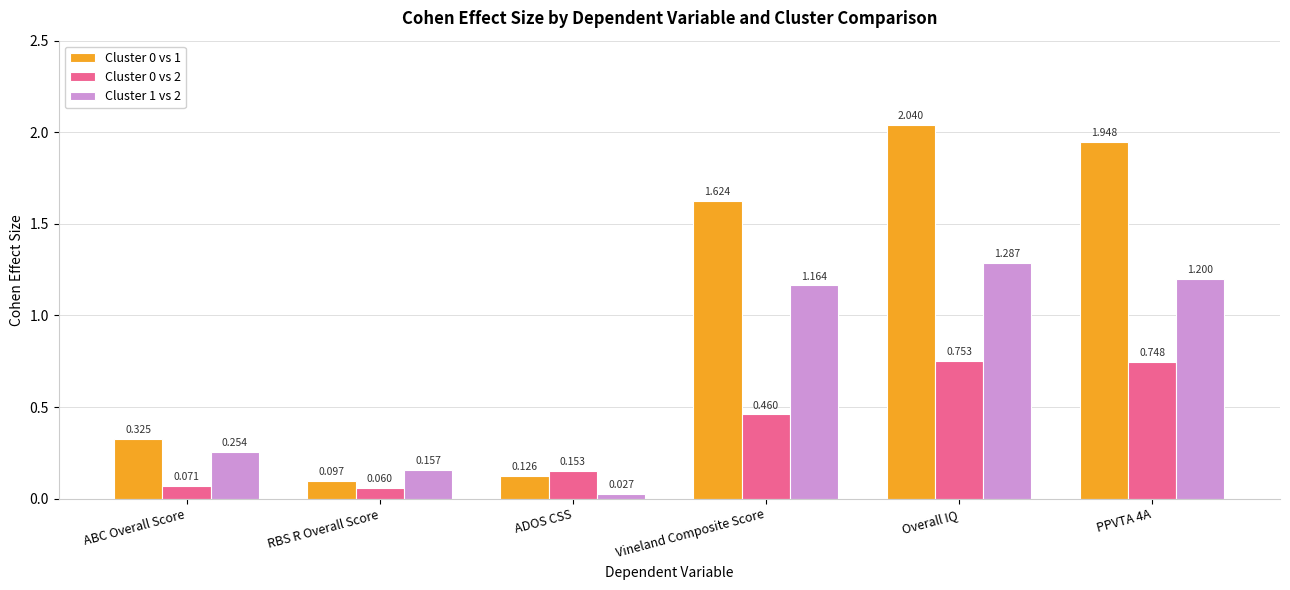

At which category is the sum across all series the highest?

Overall IQ